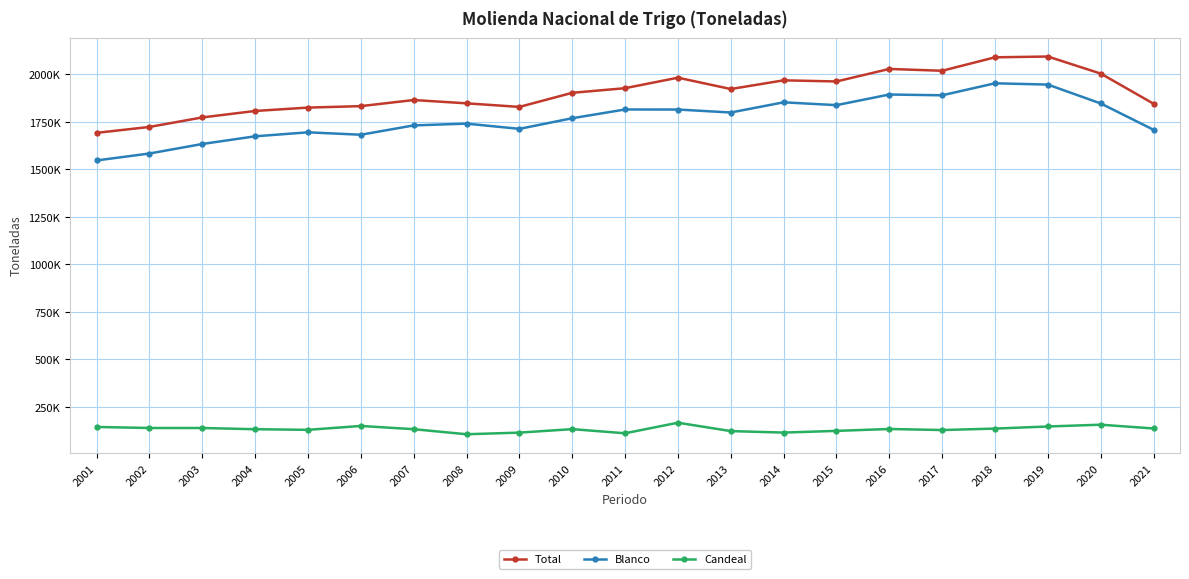

Does the chart have visible grid lines?

Yes